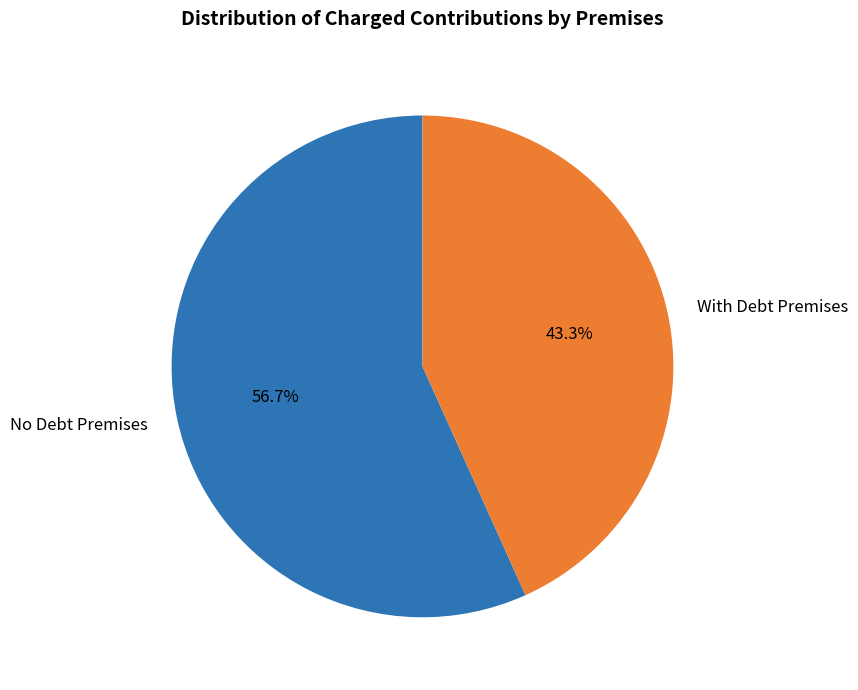

Which category has the biggest portion of the pie?

No Debt Premises